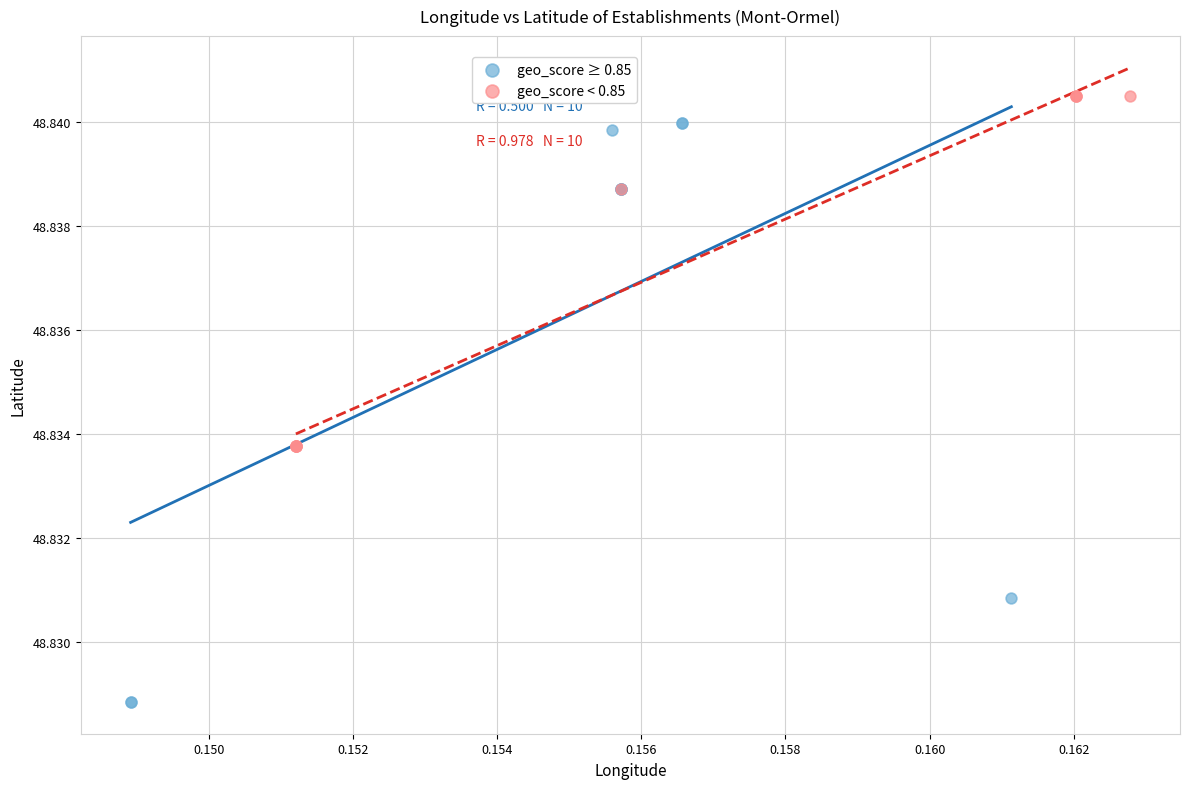

Which series has the widest spread of Y values?

geo_score ≥ 0.85